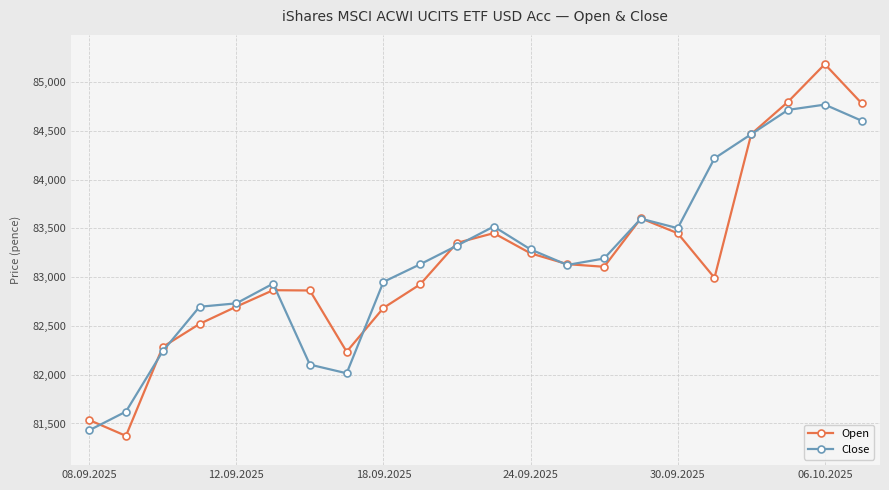

Rank the series by their maximum value, from lowest to highest.

Close, Open